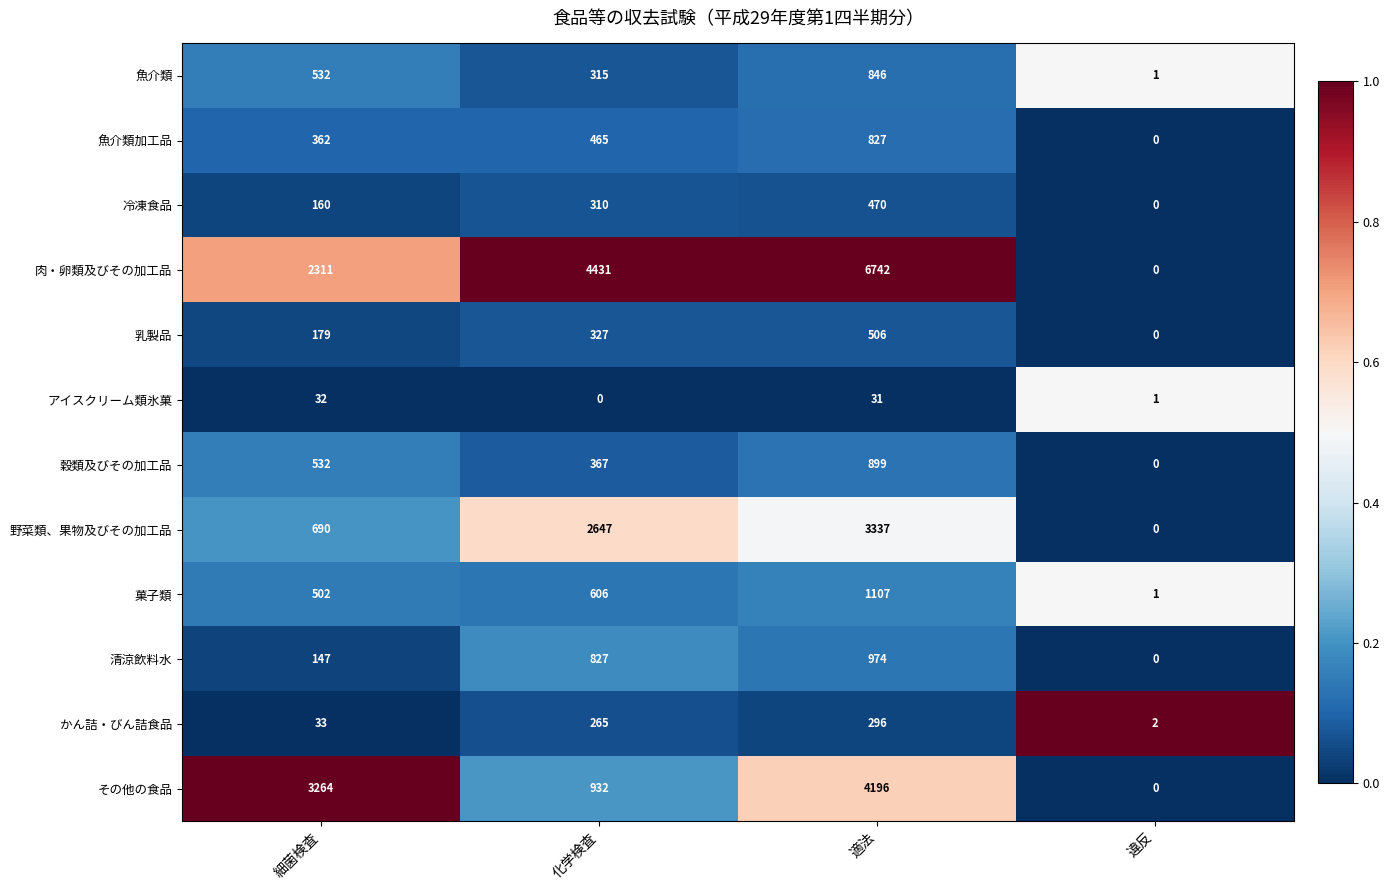

At which category is the sum across all series the highest?

適法